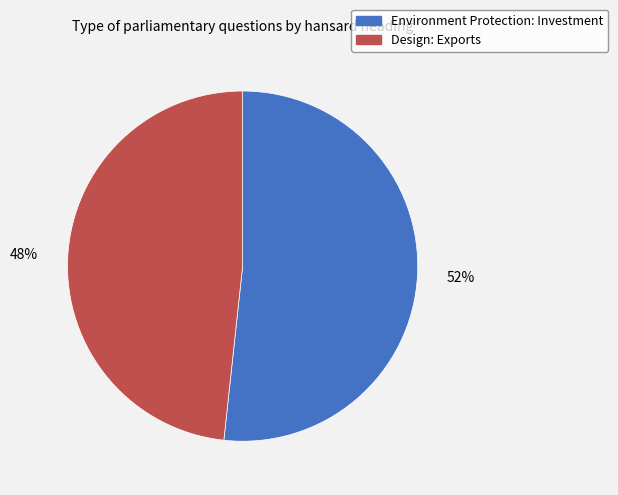

The Design: Exports slice represents 54% of the pie. True or false?

False